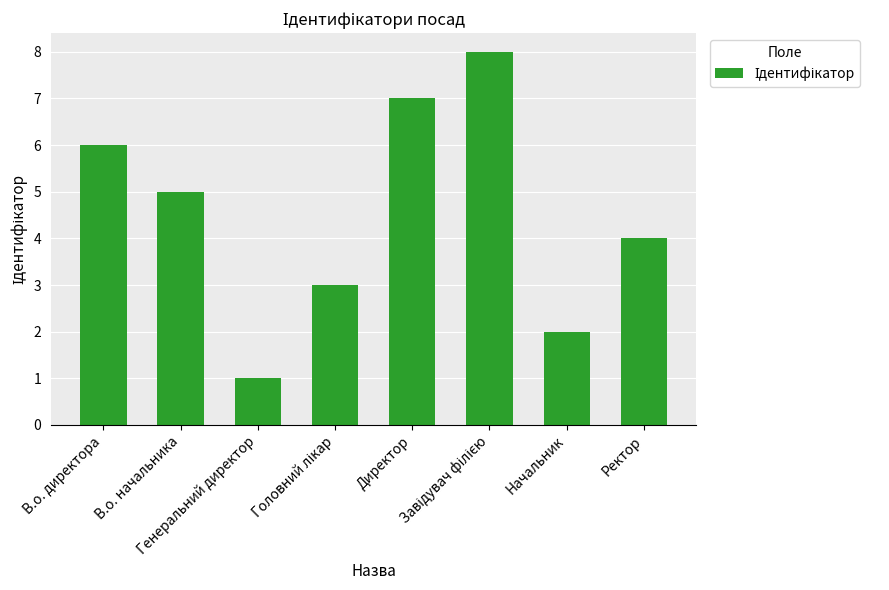

What is the value of the 1st bar from the left?

6